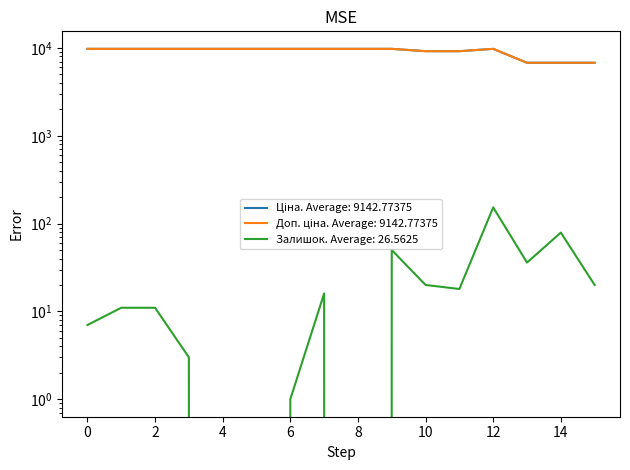

The value of Ціна at 14 is 10893.3. True or false?

False